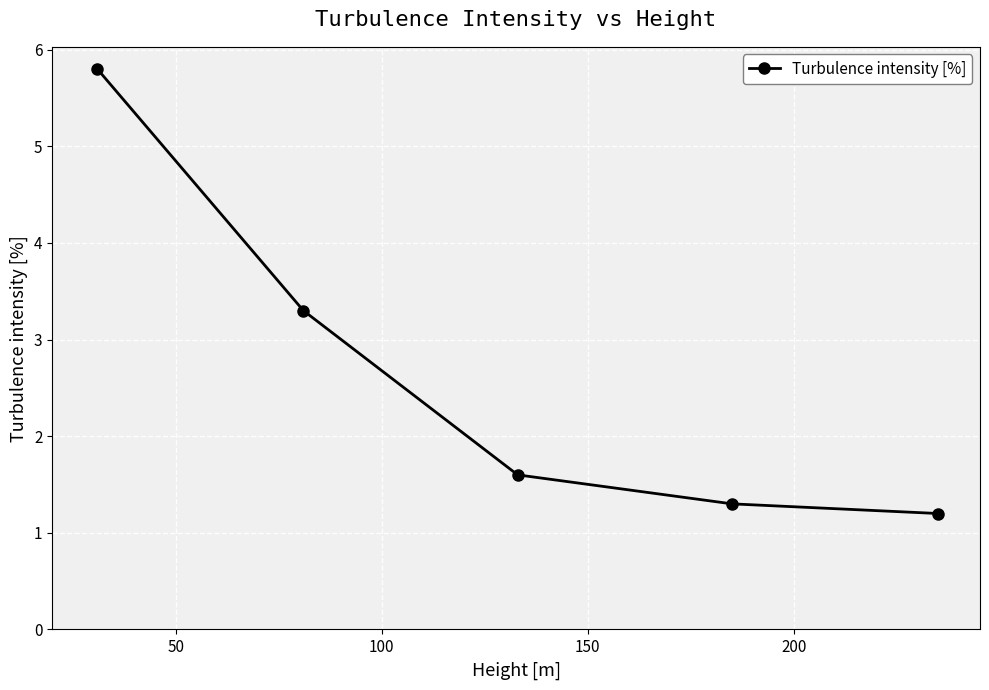

What is the greatest value displayed?

5.8